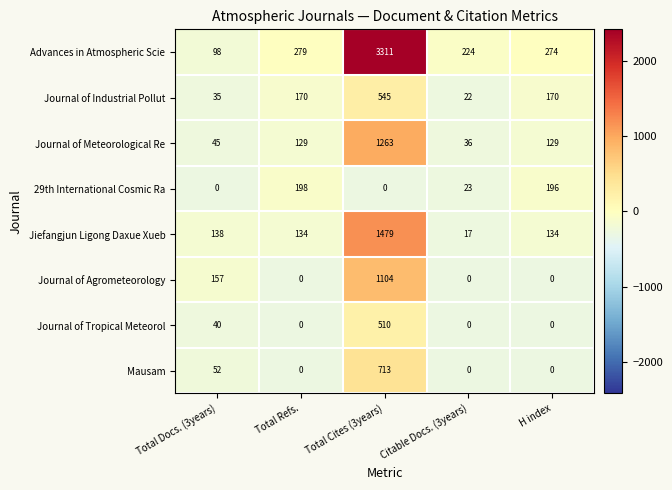

Is it true that Advances in Atmospheric Scie equals 3311 at Total Cites (3years)?

True